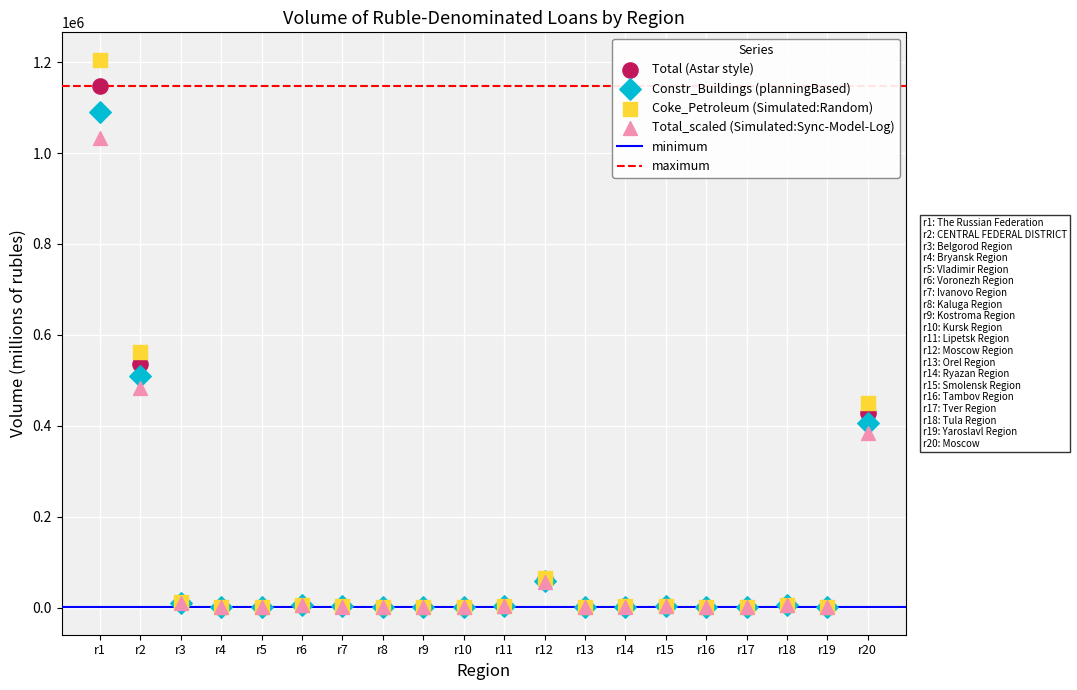

Across all series, what Y value is closest to 602898?

562885.1